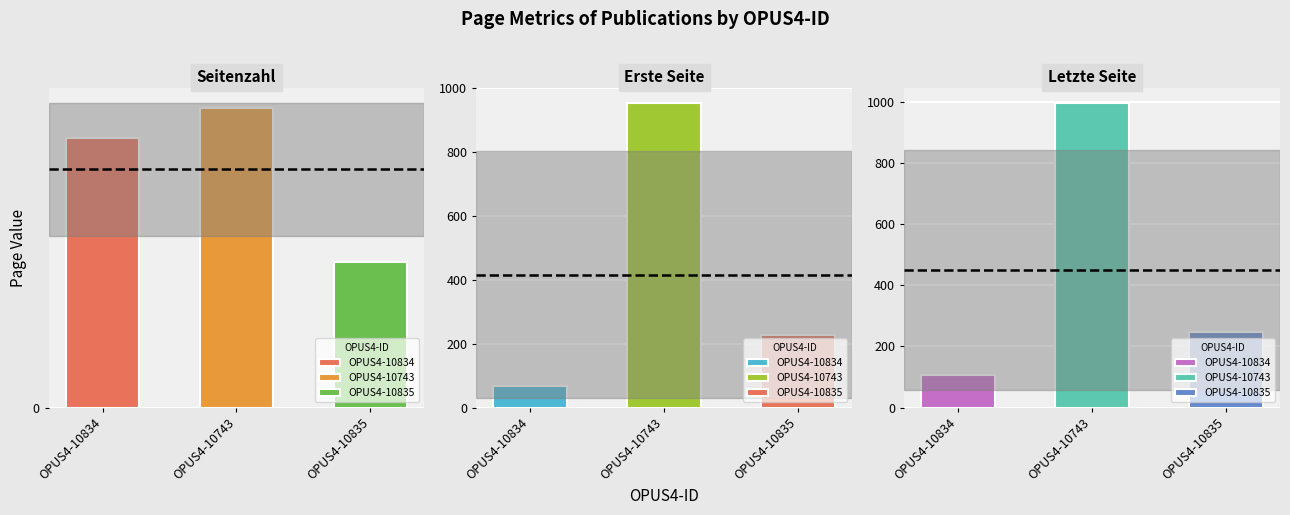

The Seitenzahl series shows 70 at OPUS4-10743. True or false?

False